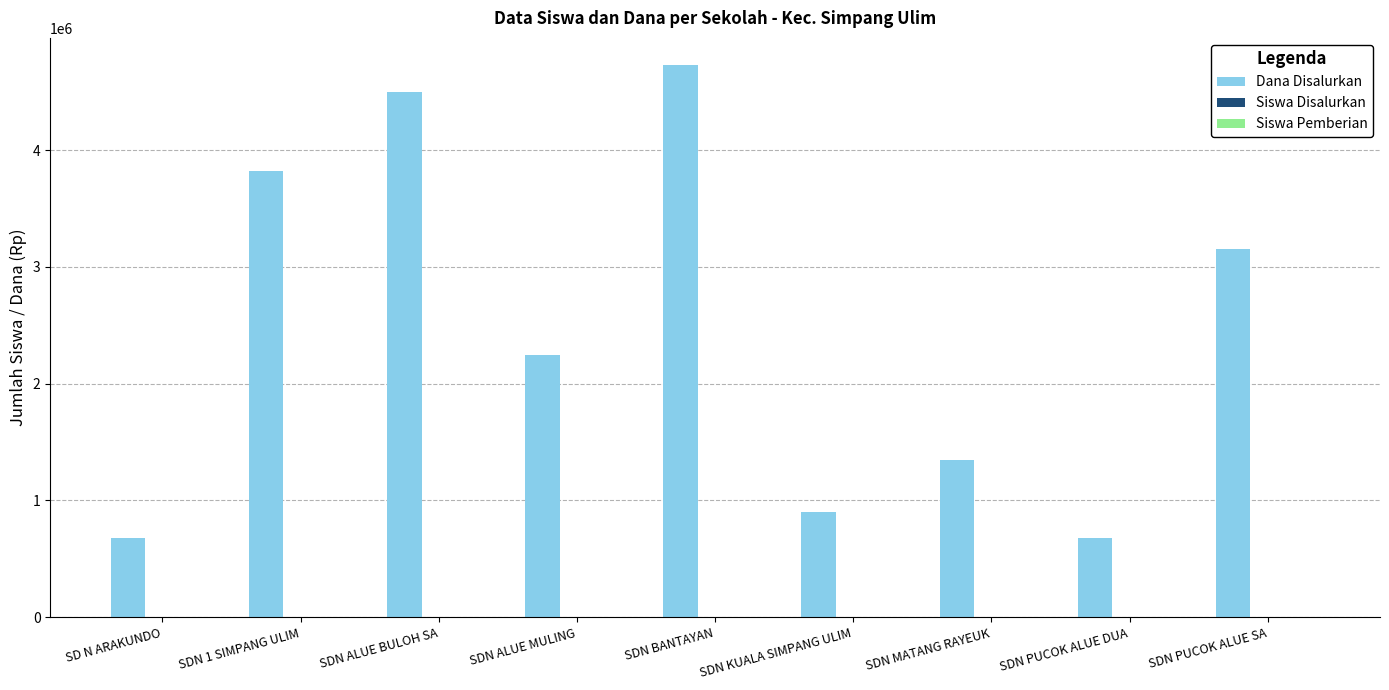

What is the maximum value shown in the chart?

4725000